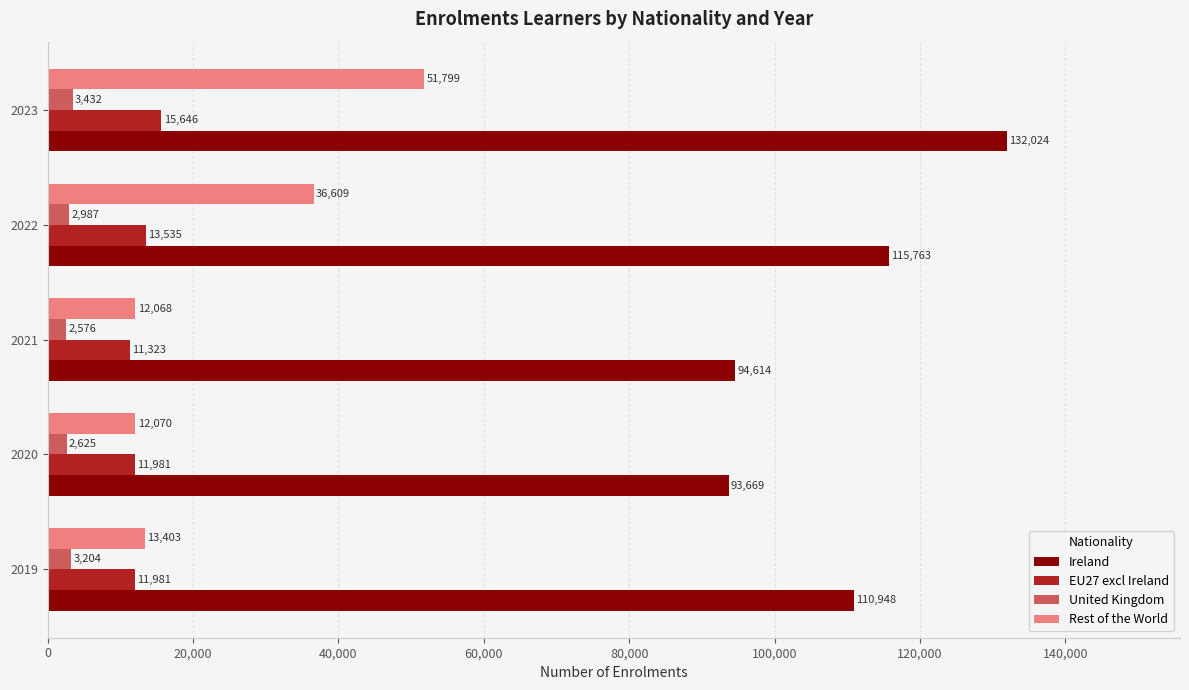

Which label corresponds to the smallest value in the chart?

2021